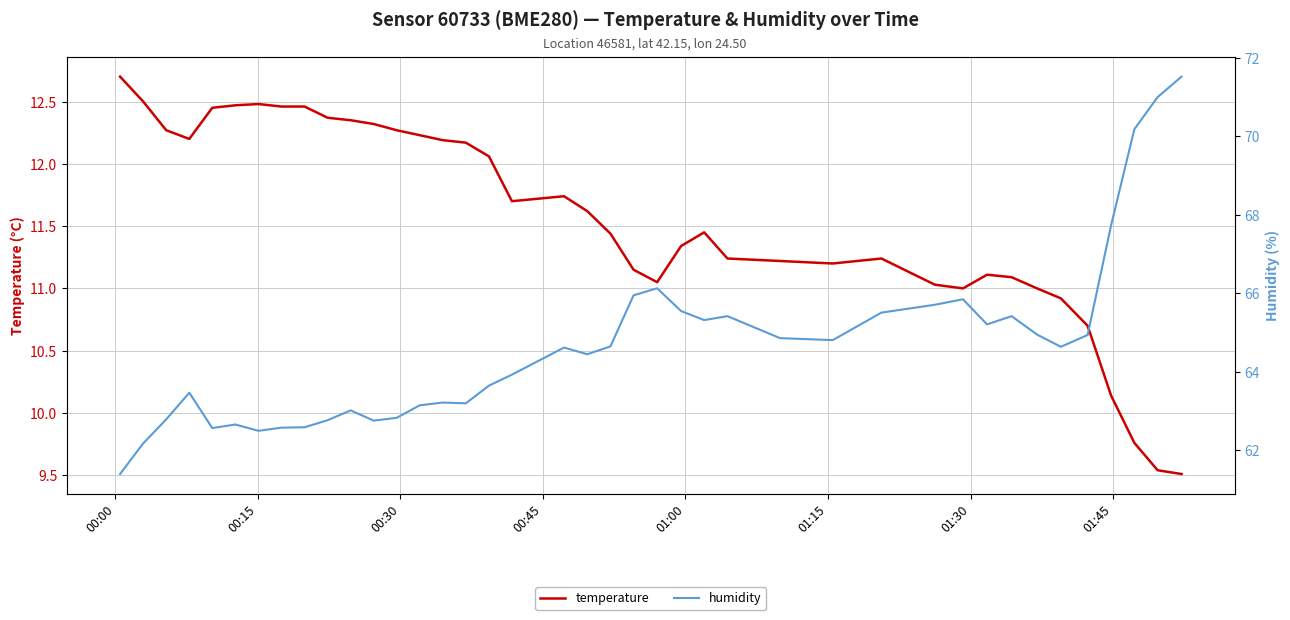

At which label does temperature first exceed 11?

00:00